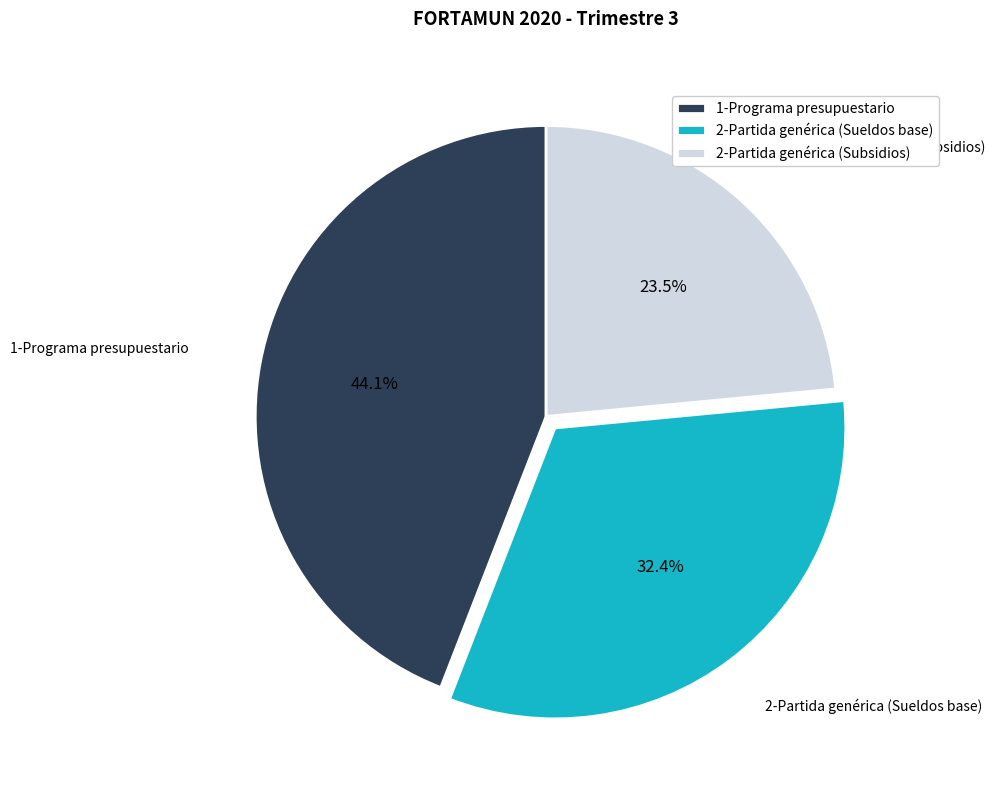

Is there any slice that represents more than half of the pie?

No